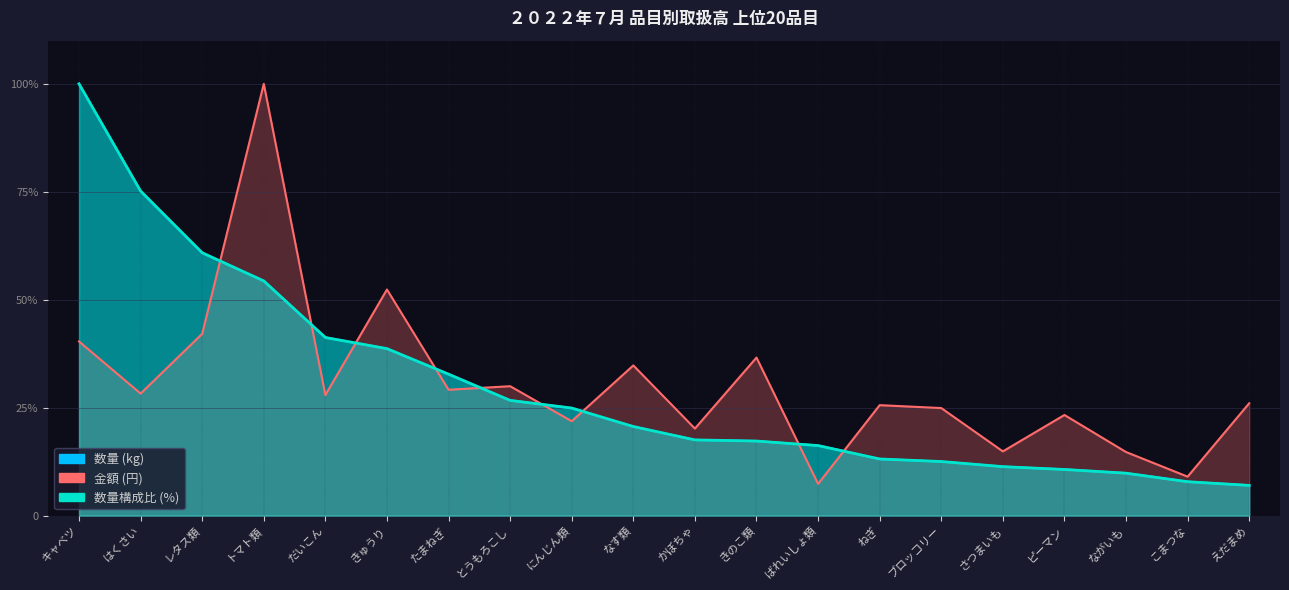

The value of 金額 (円) at たまねぎ is 0.2. True or false?

False